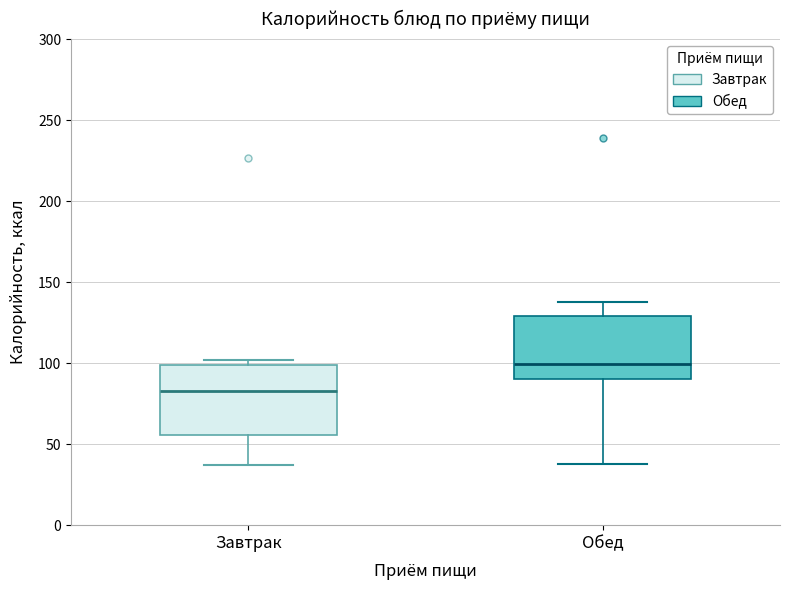

Where does the median line of the box for Завтрак sit on the y-axis? The values are not printed on the chart, so give them approximately, as read against the axis.

85